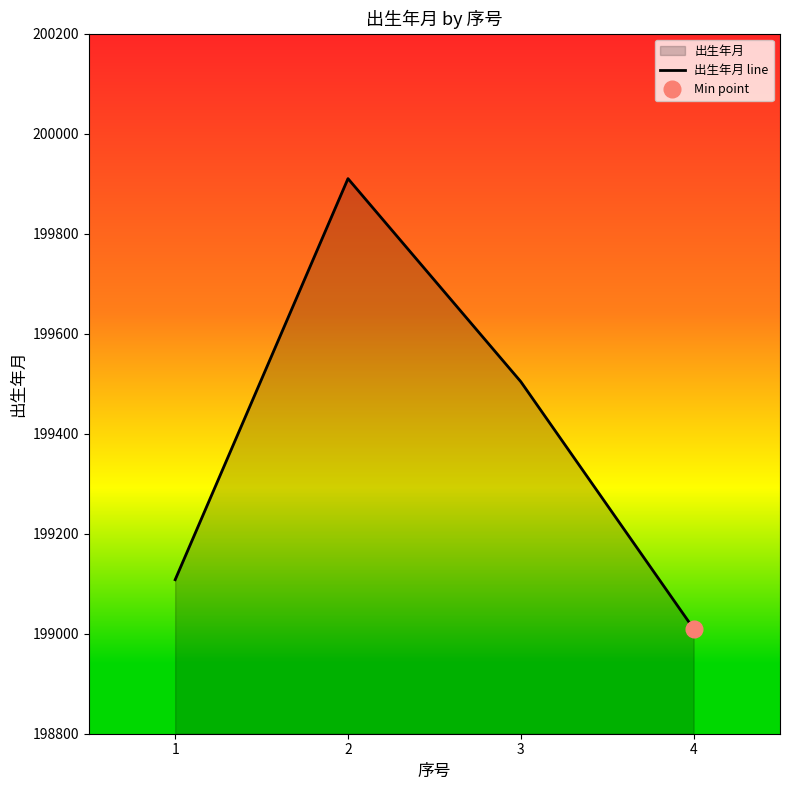

Reading left to right, transcribe all the data shown in this chart.

1=199108	2=199910	3=199504	4=199010